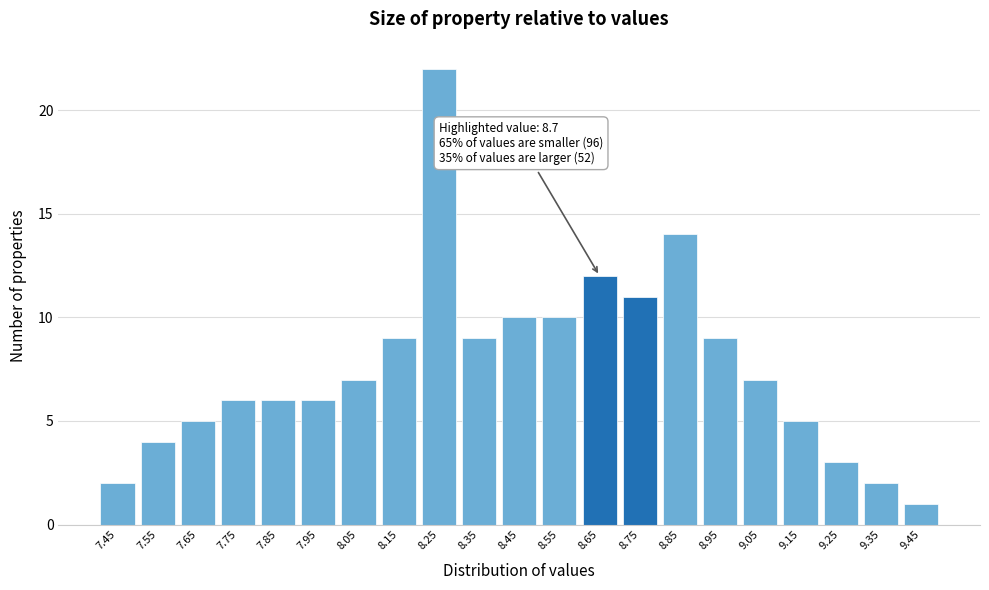

Reading left to right, transcribe all the data shown in this chart.

2	4	5	6	6	6	7	9	22	9	10	10	12	11	14	9	7	5	3	2	1